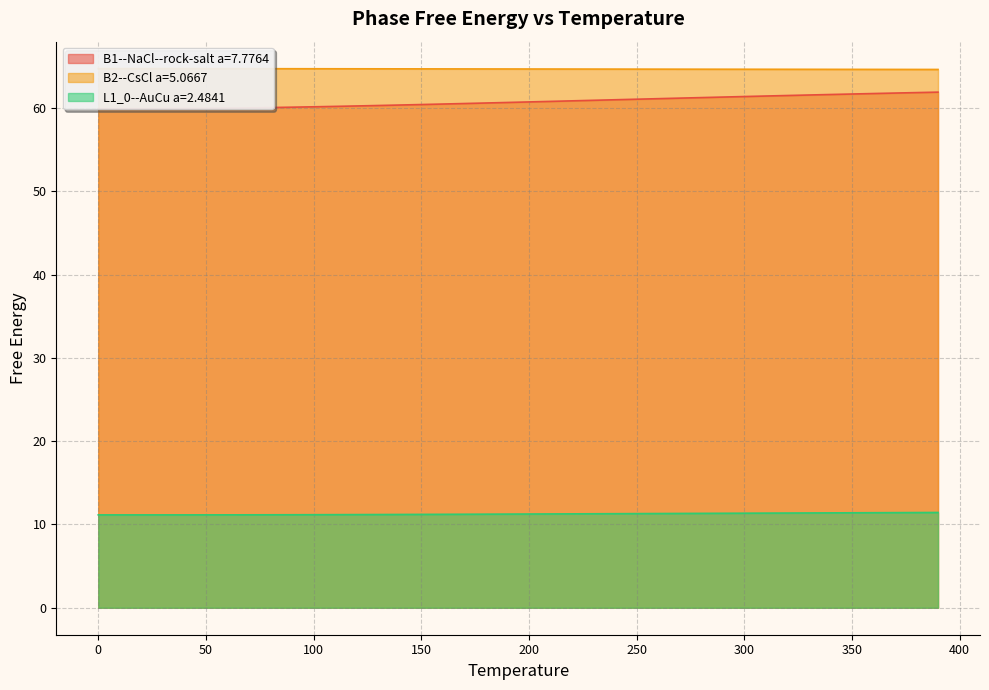

True or false: B1--NaCl--rock-salt a=7.7764 and B2--CsCl a=5.0667 cross at least once.

False